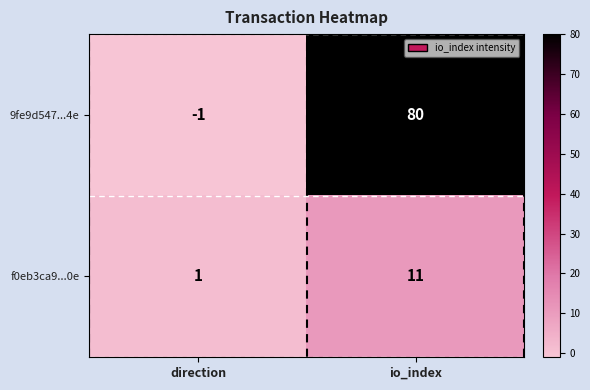

Between direction and io_index, which series saw the biggest shift?

9fe9d547...4e